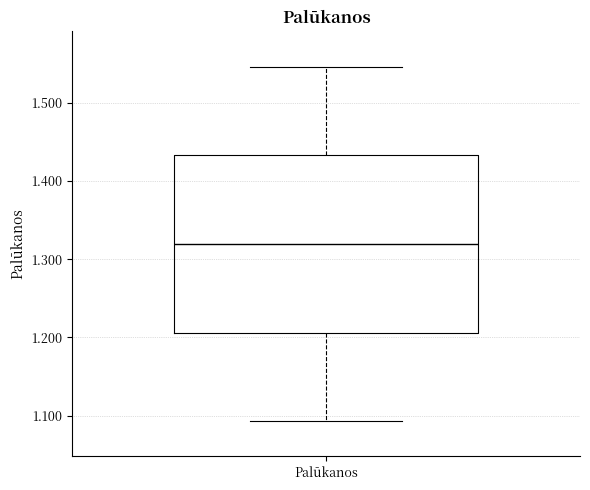

Where does the median line of the box for Palūkanos sit on the y-axis? The values are not printed on the chart, so give them approximately, as read against the axis.

1.32